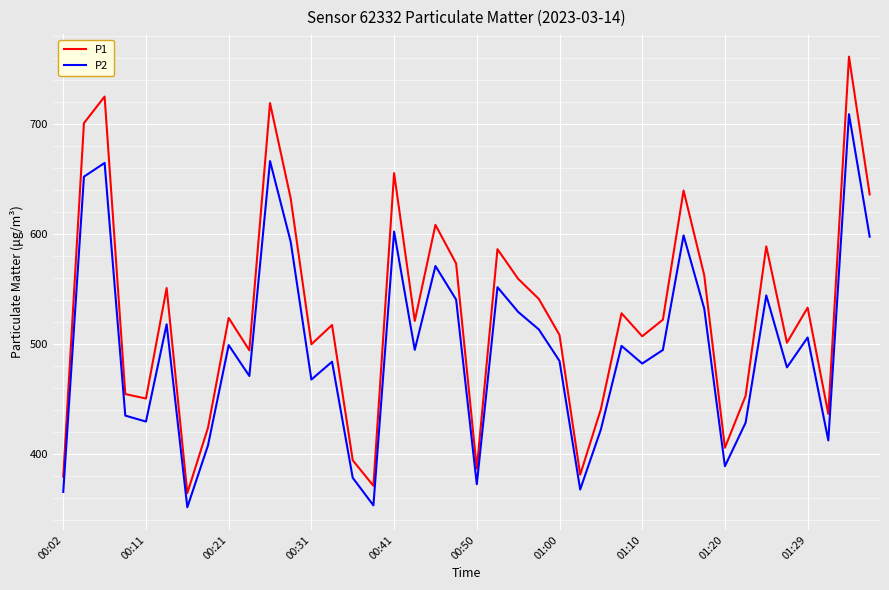

List the series in order of their peak value, lowest first.

P2, P1